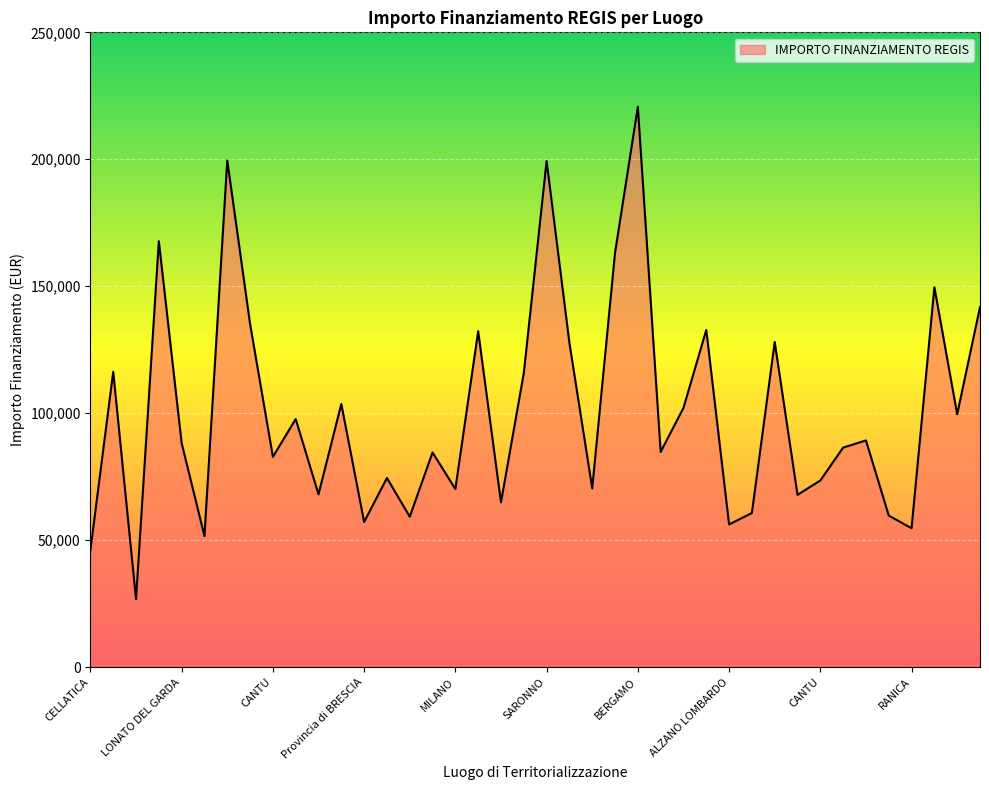

What is the smallest value displayed?

26730.0